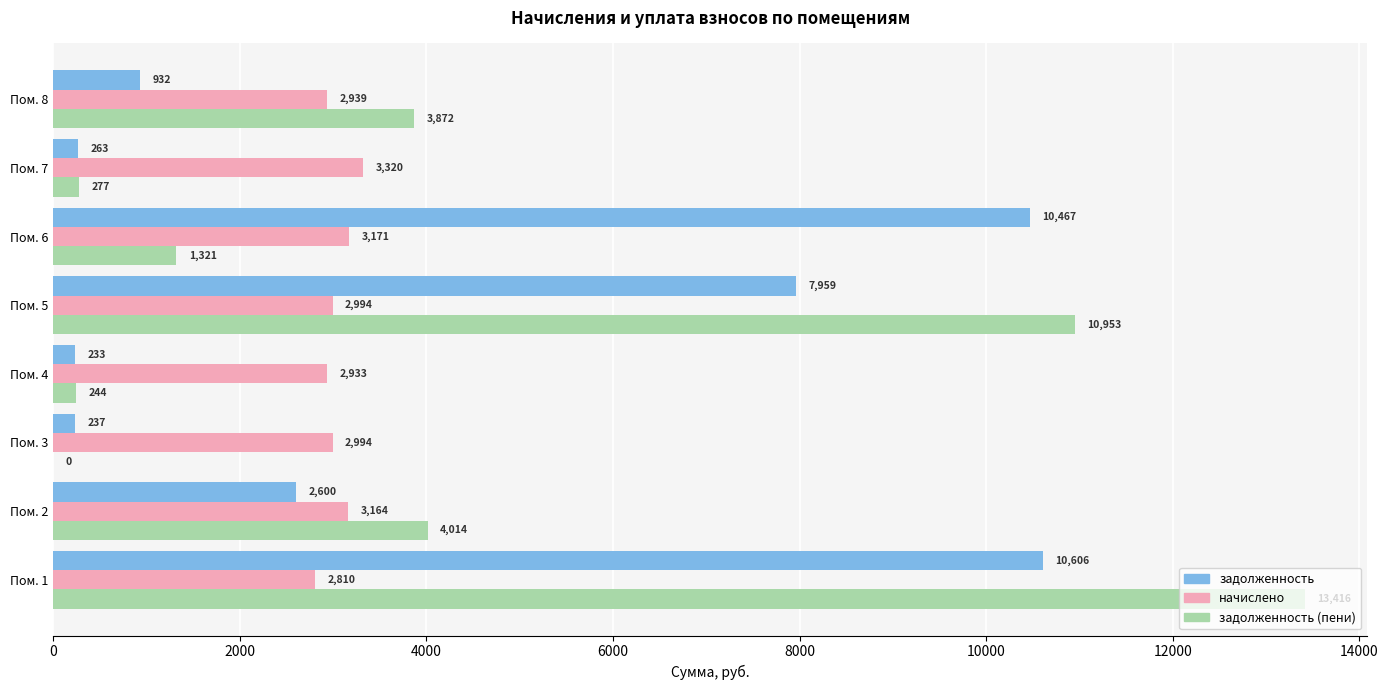

Which label corresponds to the largest value in the chart?

Пом. 1